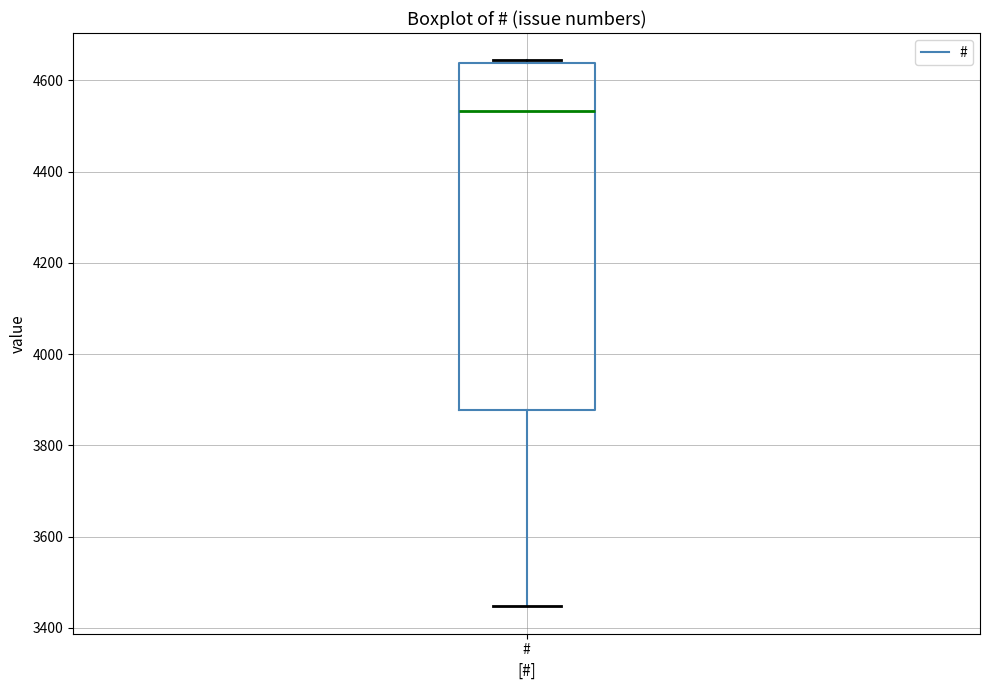

Read this box plot against the y-axis: the position of the median line, the range covered by the box, and the ends of both whiskers. The values are not printed on the chart, so give them approximately, as read against the axis.

median 4540, box 3880 to 4640, whiskers 3440 to 4640 (just above the box's upper edge)